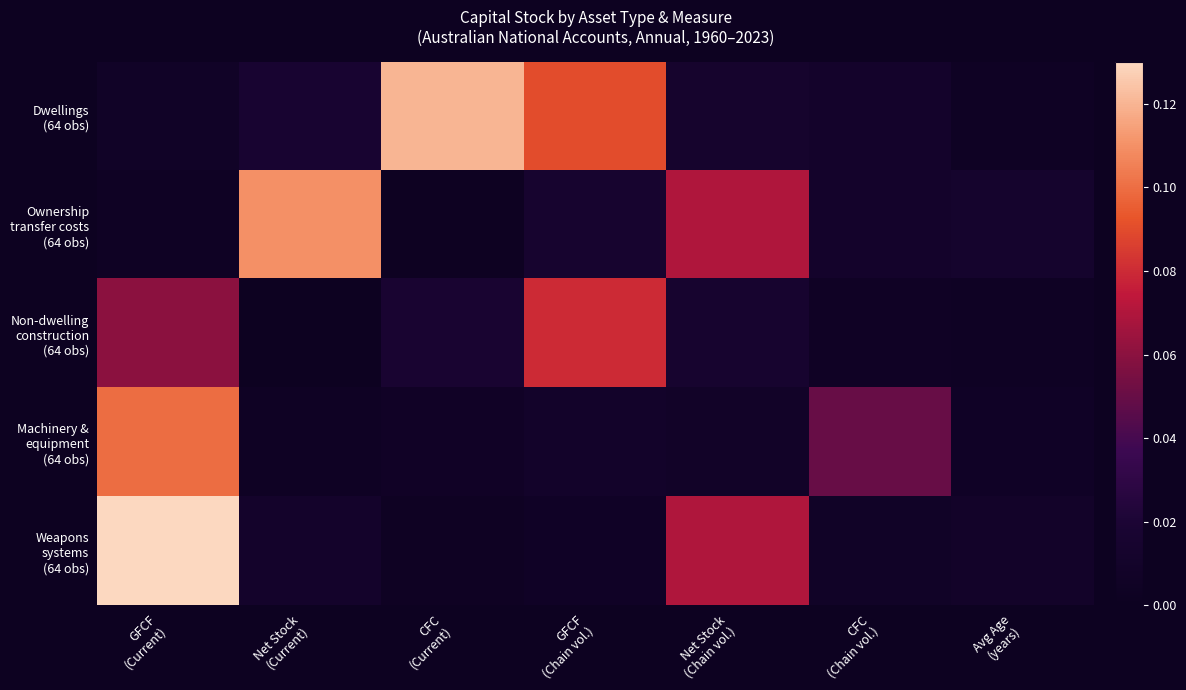

What is the maximum value shown in the chart?

0.1